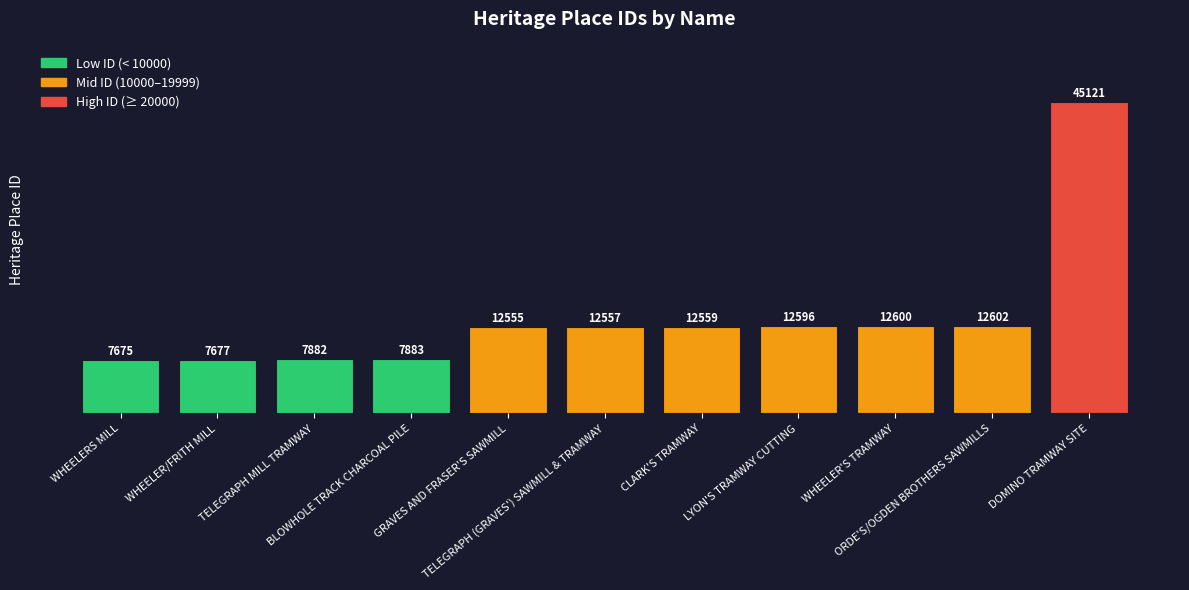

Rank the categories by value from lowest to highest.

WHEELERS MILL, WHEELER/FRITH MILL, TELEGRAPH MILL TRAMWAY, BLOWHOLE TRACK CHARCOAL PILE, GRAVES AND FRASER'S SAWMILL, TELEGRAPH (GRAVES') SAWMILL & TRAMWAY, CLARK'S TRAMWAY, LYON'S TRAMWAY CUTTING, WHEELER'S TRAMWAY, ORDE'S/OGDEN BROTHERS SAWMILLS, DOMINO TRAMWAY SITE